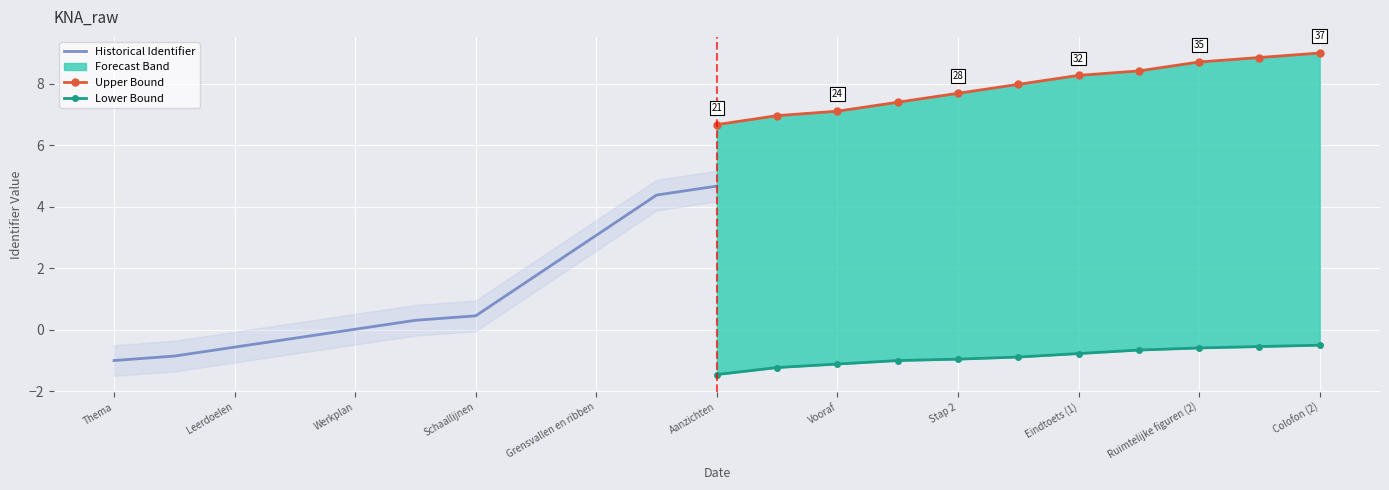

What is the difference between the highest and lowest values at Ruimtelijke figuren (2)?

9.4